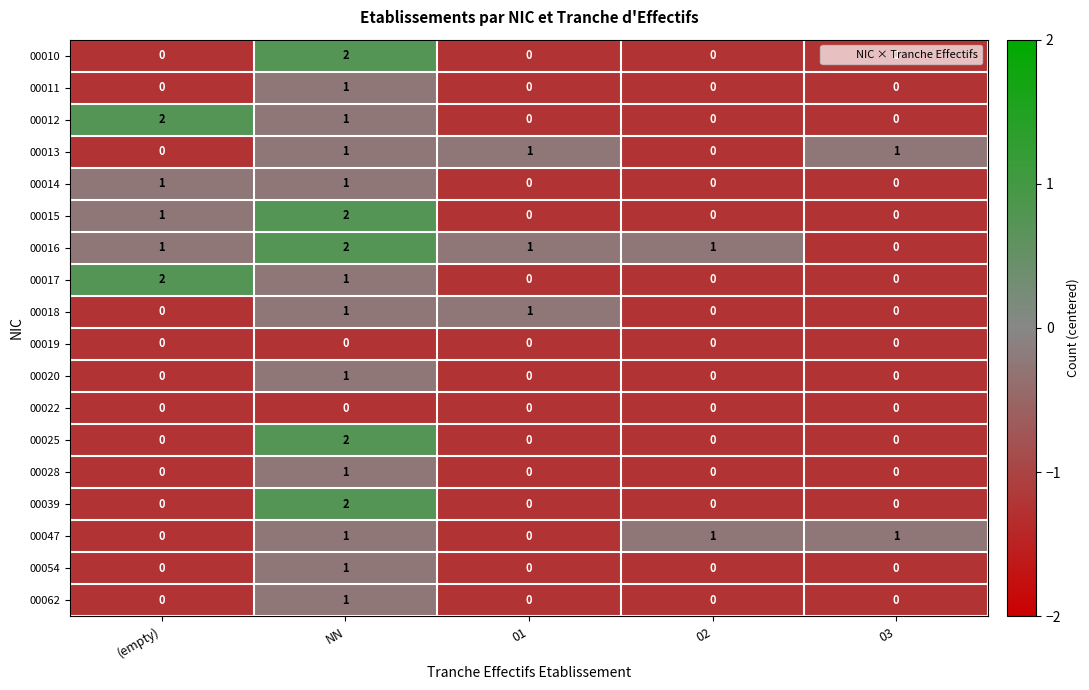

How many 00039 values are between 0 and 1?

4